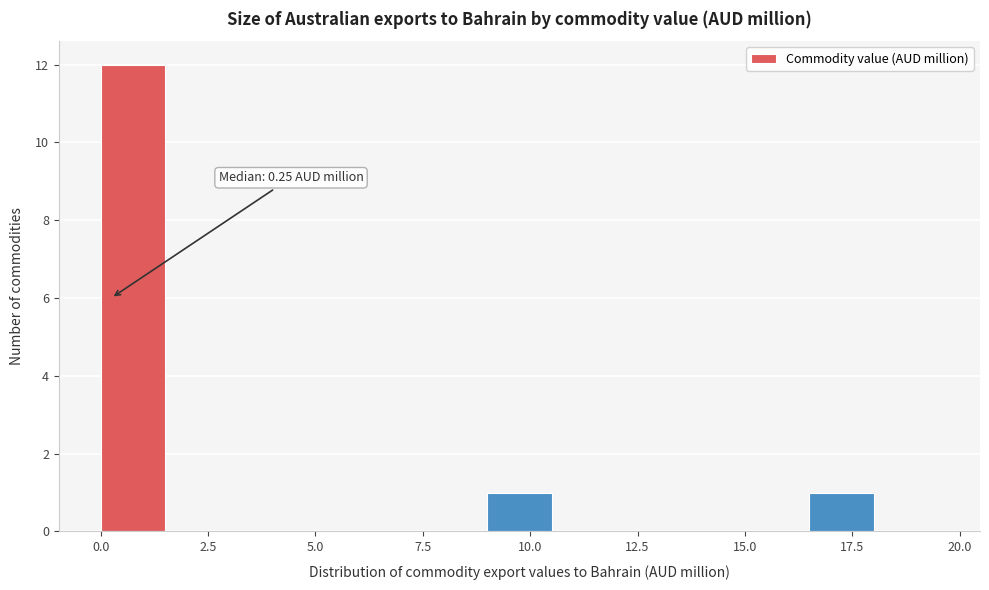

Read against the x-axis, roughly where is the centre of the tallest bar?

1.0